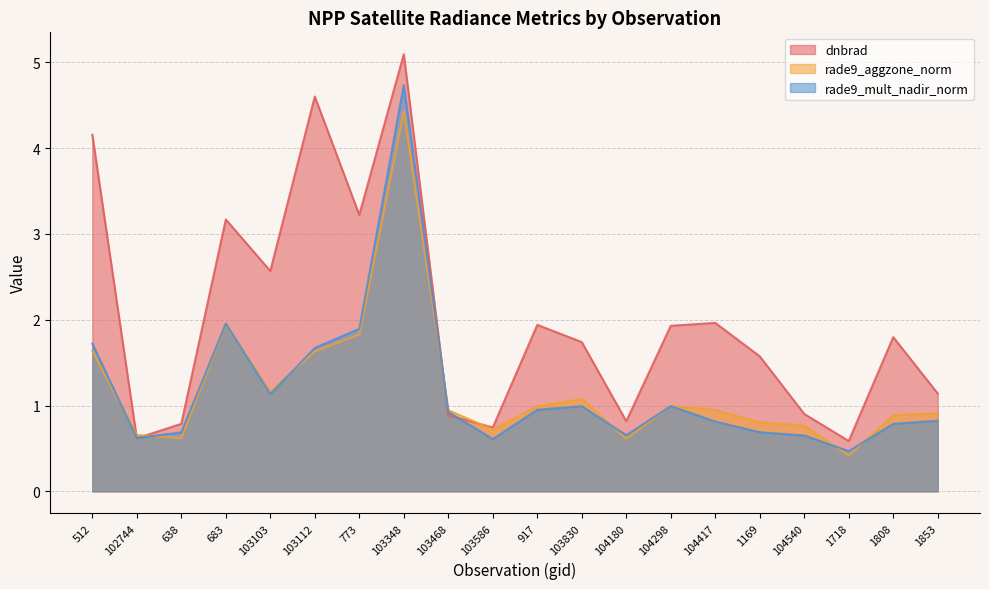

How many times do rade9_aggzone_norm and dnbrad cross each other?

4